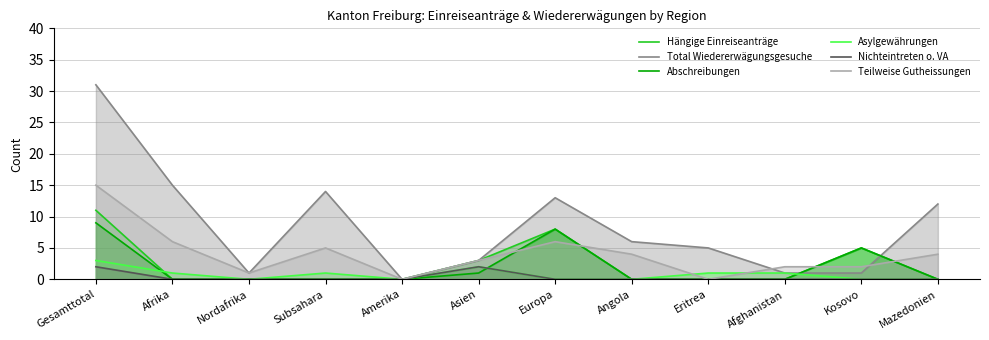

How many distinct data groups are displayed?

6